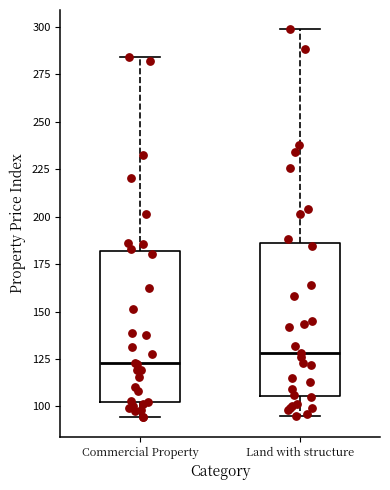

Reading left to right, read every box against the y-axis: the position of its median line, the range the box covers, and the ends of its whiskers. The values are not printed on the chart, so give them approximately, as read against the axis.

Commercial Property: median 125, box 105 to 180, whiskers 95 to 285
Land with structure: median 130, box 105 to 185, whiskers 95 to 300